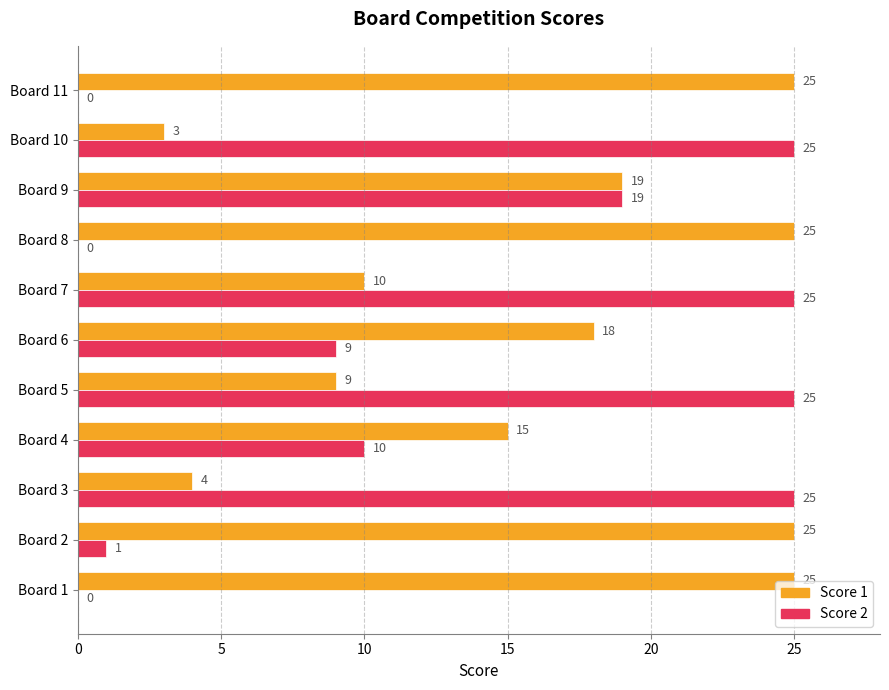

Which series changed the most between Board 2 and Board 7?

Score 2